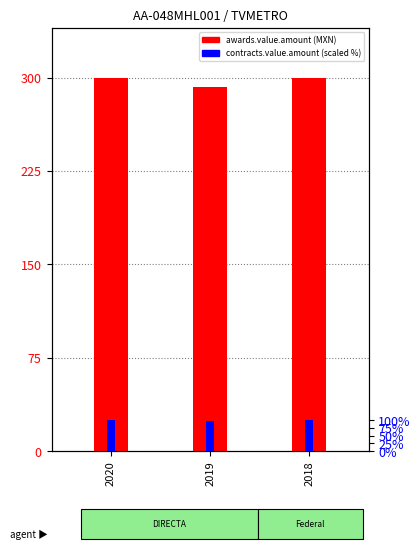

What is the minimum value for awards.value.amount?

292320.0